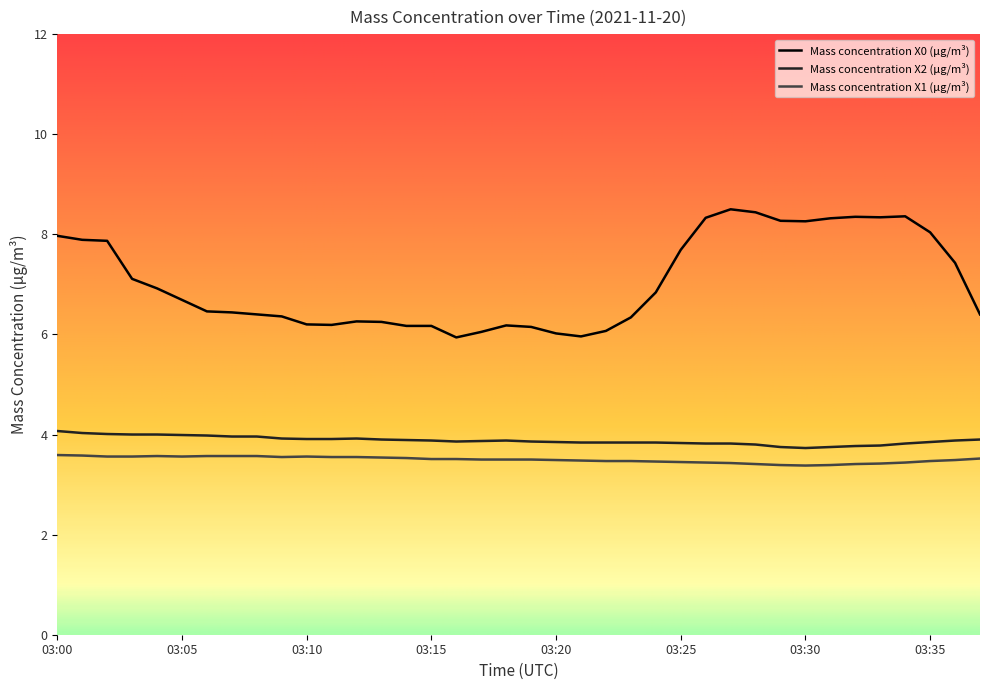

How many lines are shown in the chart?

3